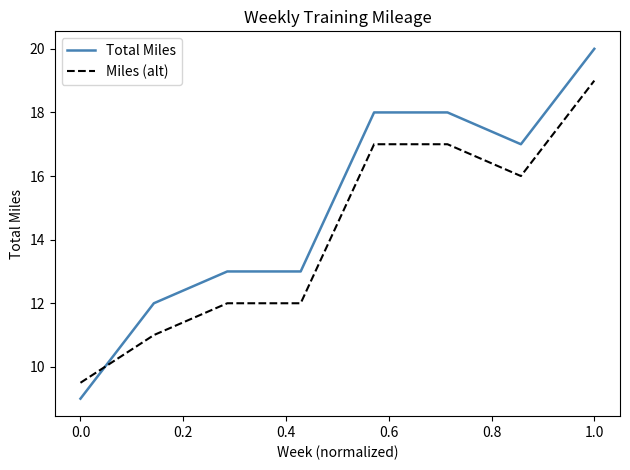

True or false: Total Miles and Miles (alt) intersect in this chart.

True